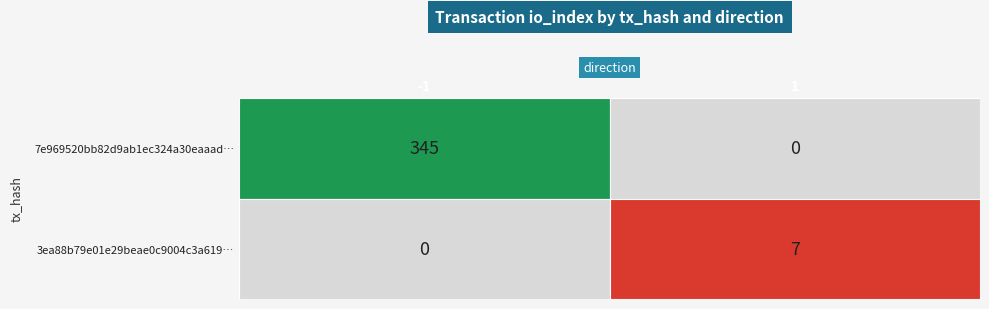

The 3ea88b79e01e29beae0c9004c3a619… series shows 7 at 1. True or false?

True